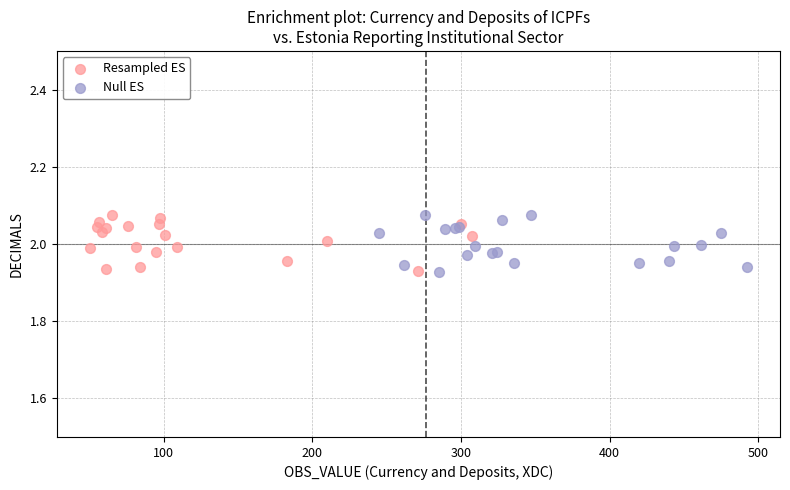

What are all the series names shown in the legend?

Resampled ES, Null ES